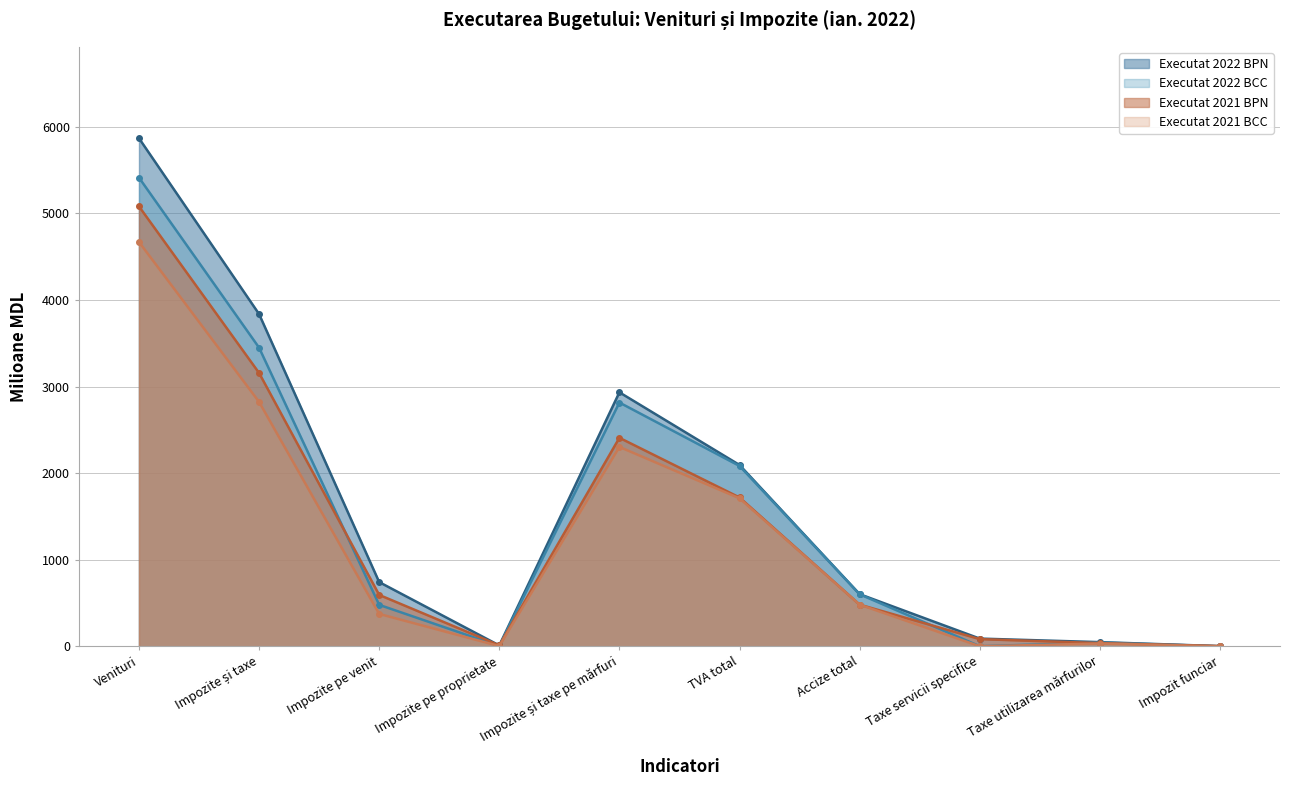

Reading right to left, list all the values displayed in this chart.

Executat 2022 BPN: Impozit funciar=2.2	Taxe utilizarea mărfurilor=48.6	Taxe servicii specifice=89.5	Accize total=602.5	TVA total=2094.1	Impozite și taxe pe mărfuri=2933.3	Impozite pe proprietate=10.2	Impozite pe venit=741.7	Impozite și taxe=3836.5	Venituri=5867.1
Executat 2022 BCC: Impozit funciar=0.0	Taxe utilizarea mărfurilor=43.8	Taxe servicii specifice=1.2	Accize total=600.9	TVA total=2083.1	Impozite și taxe pe mărfuri=2815.1	Impozite pe proprietate=3.1	Impozite pe venit=479.0	Impozite și taxe=3448.5	Venituri=5412.4
Executat 2021 BPN: Impozit funciar=3.4	Taxe utilizarea mărfurilor=37.1	Taxe servicii specifice=83.3	Accize total=481.7	TVA total=1719.0	Impozite și taxe pe mărfuri=2407.9	Impozite pe proprietate=11.7	Impozite pe venit=593.7	Impozite și taxe=3156.3	Venituri=5080.1
Executat 2021 BCC: Impozit funciar=0.0	Taxe utilizarea mărfurilor=32.2	Taxe servicii specifice=1.1	Accize total=481.5	TVA total=1709.3	Impozite și taxe pe mărfuri=2302.6	Impozite pe proprietate=2.7	Impozite pe venit=374.2	Impozite și taxe=2822.5	Venituri=4669.4